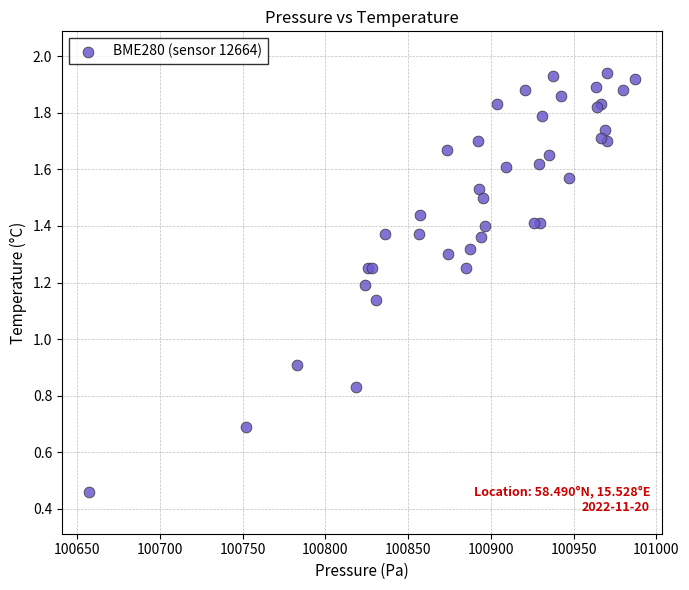

What Y value in the scatter plot is closest to 1?

0.9